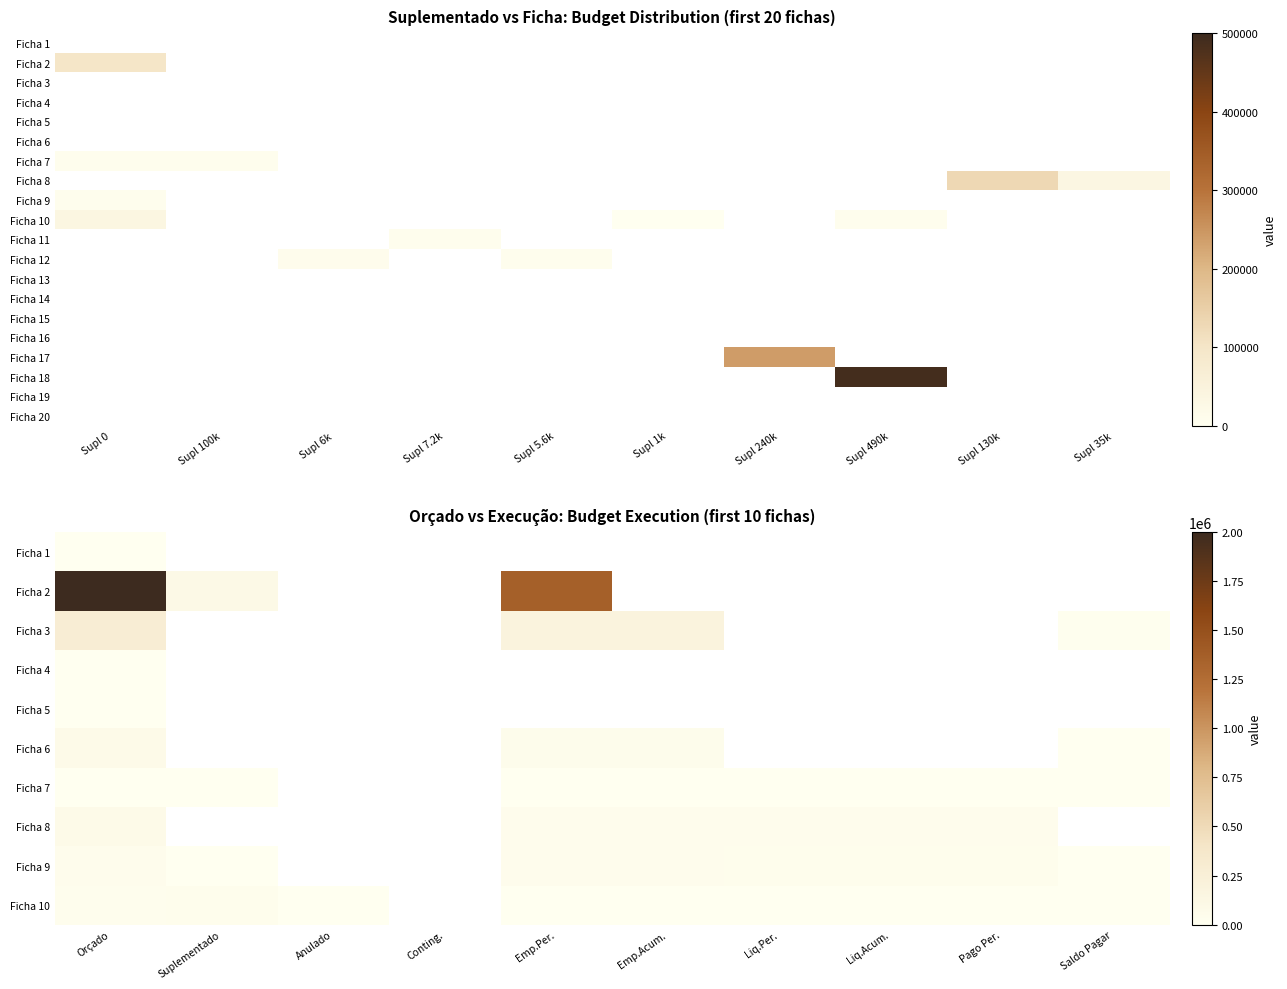

How many distinct data groups are displayed?

20